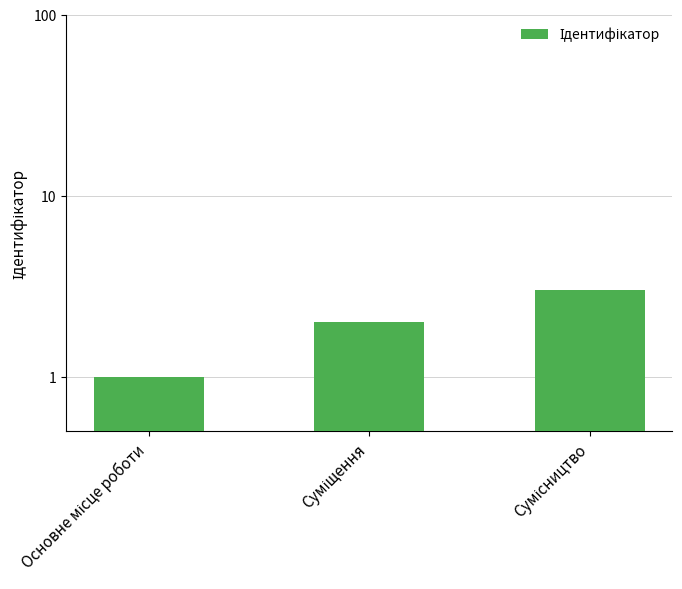

What is the label of the 3rd bar from the left?

Сумісництво